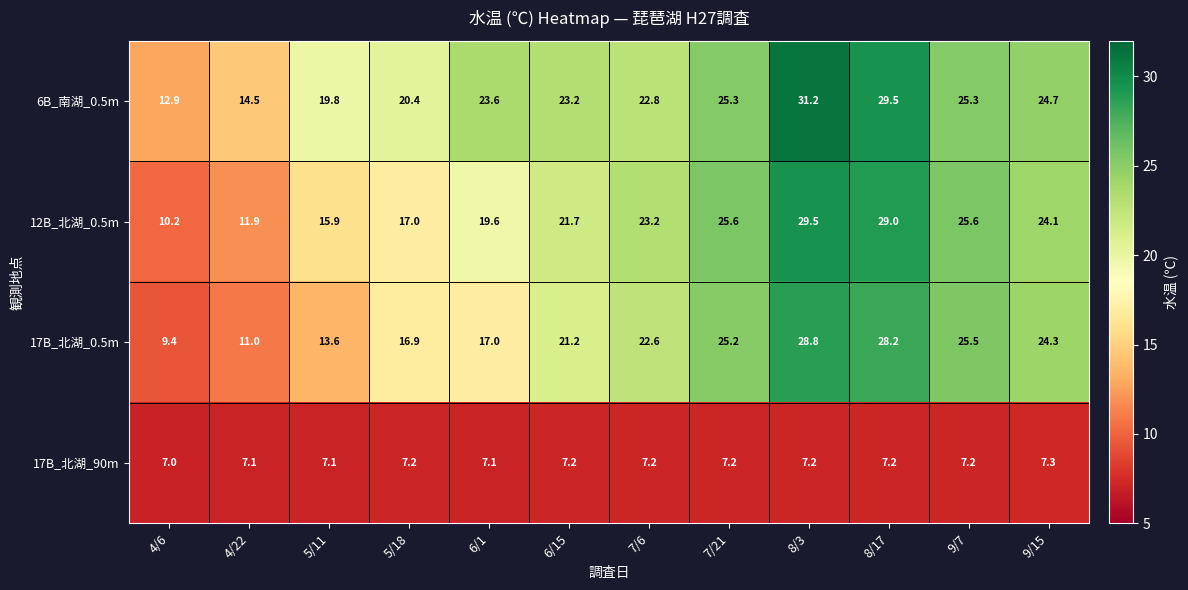

At 9/7, list the series in order from smallest to largest.

17B_北湖_90m, 6B_南湖_0.5m, 17B_北湖_0.5m, 12B_北湖_0.5m